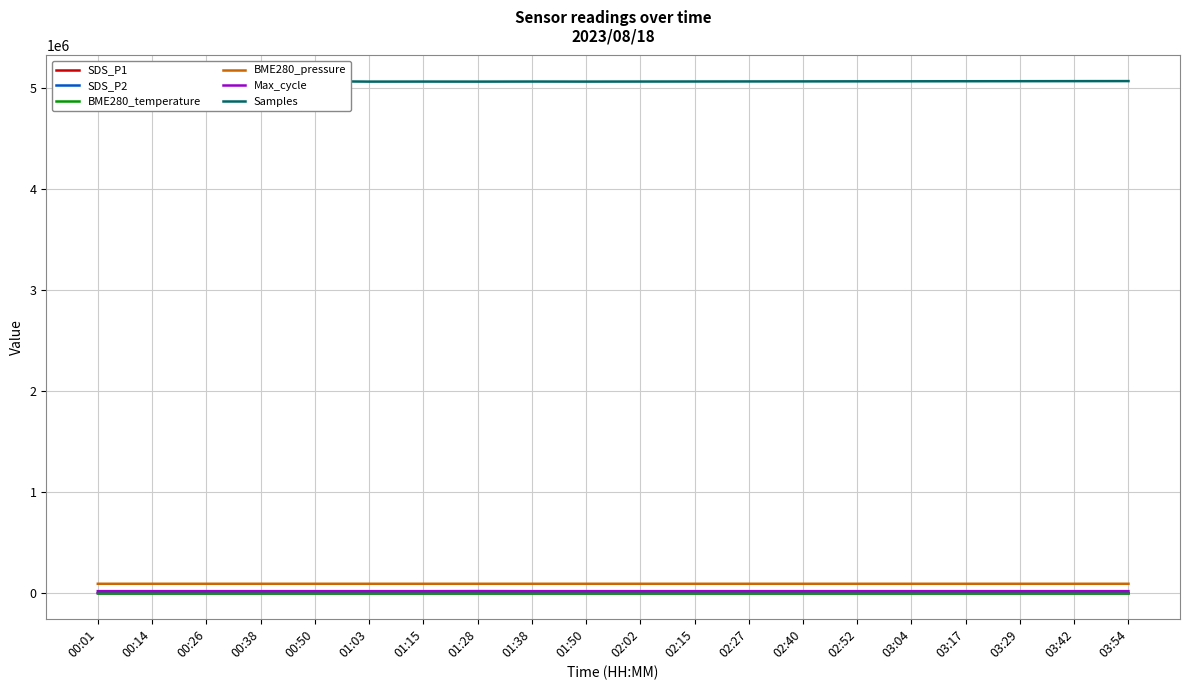

At which label does Samples reach its minimum?

00:38